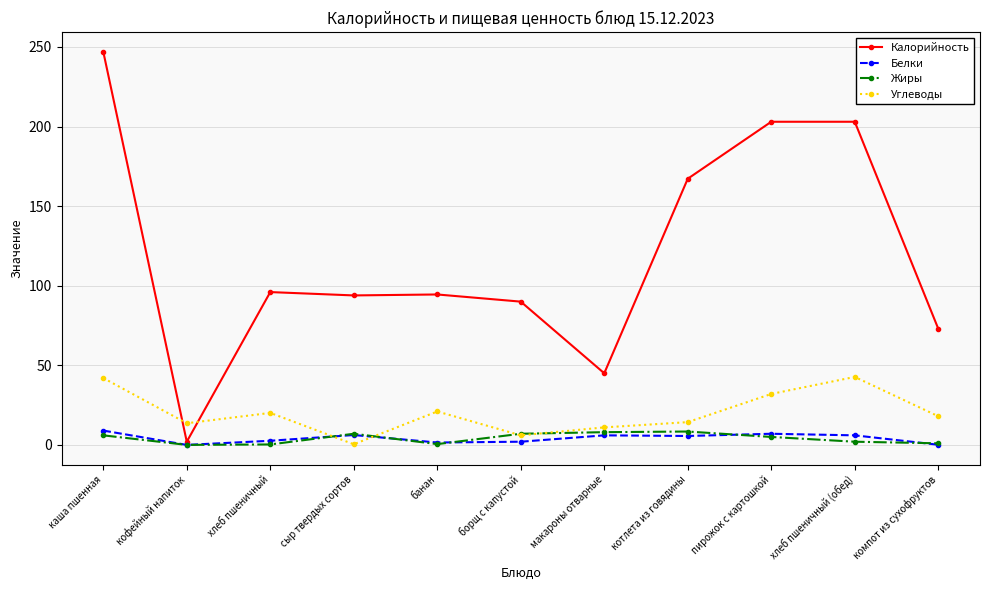

What are all the series names shown in the legend?

Калорийность, Белки, Жиры, Углеводы